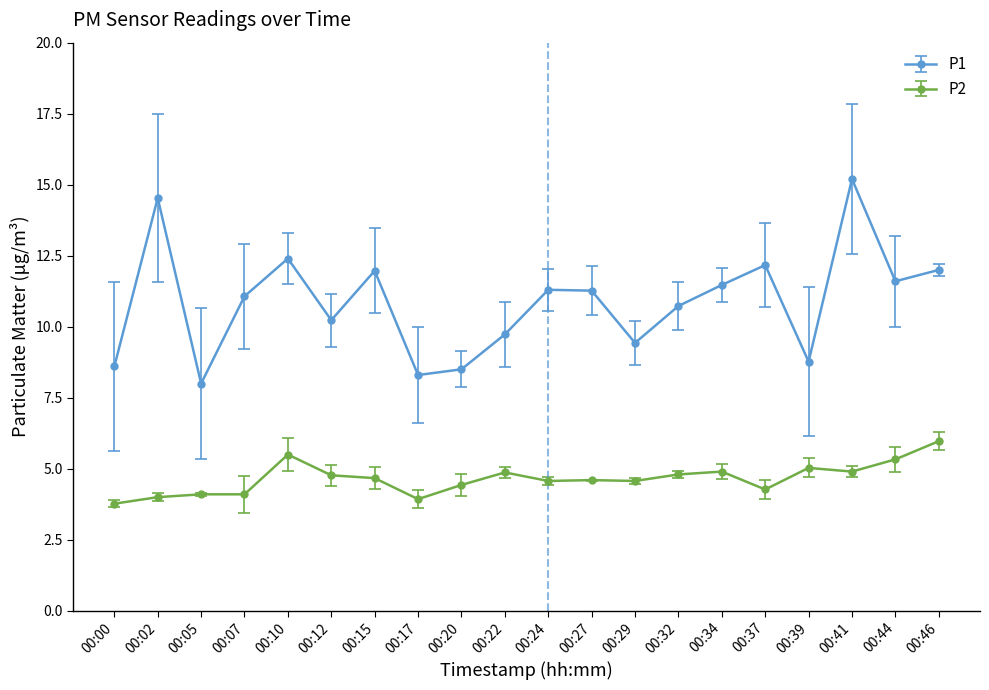

How many categories are shown in the chart?

20